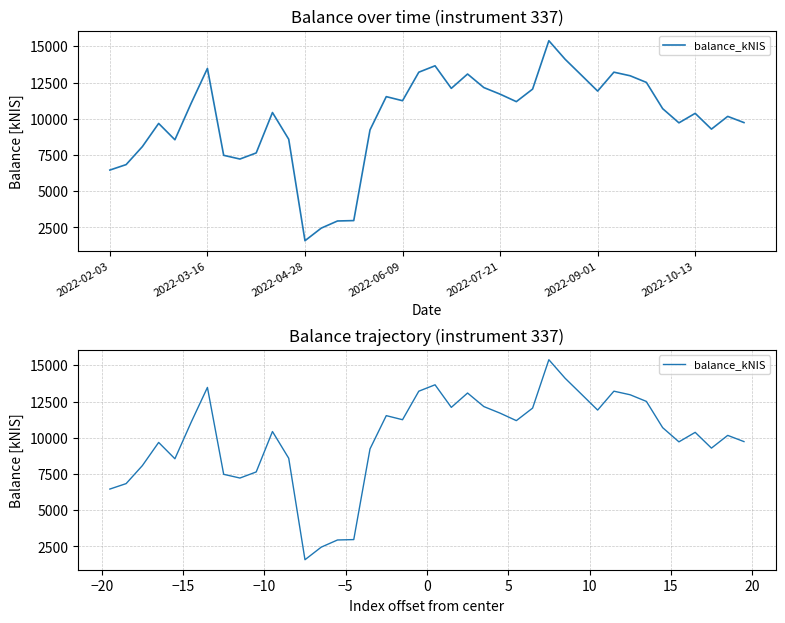

True or false: the data shows 17686.7 at 25.

False